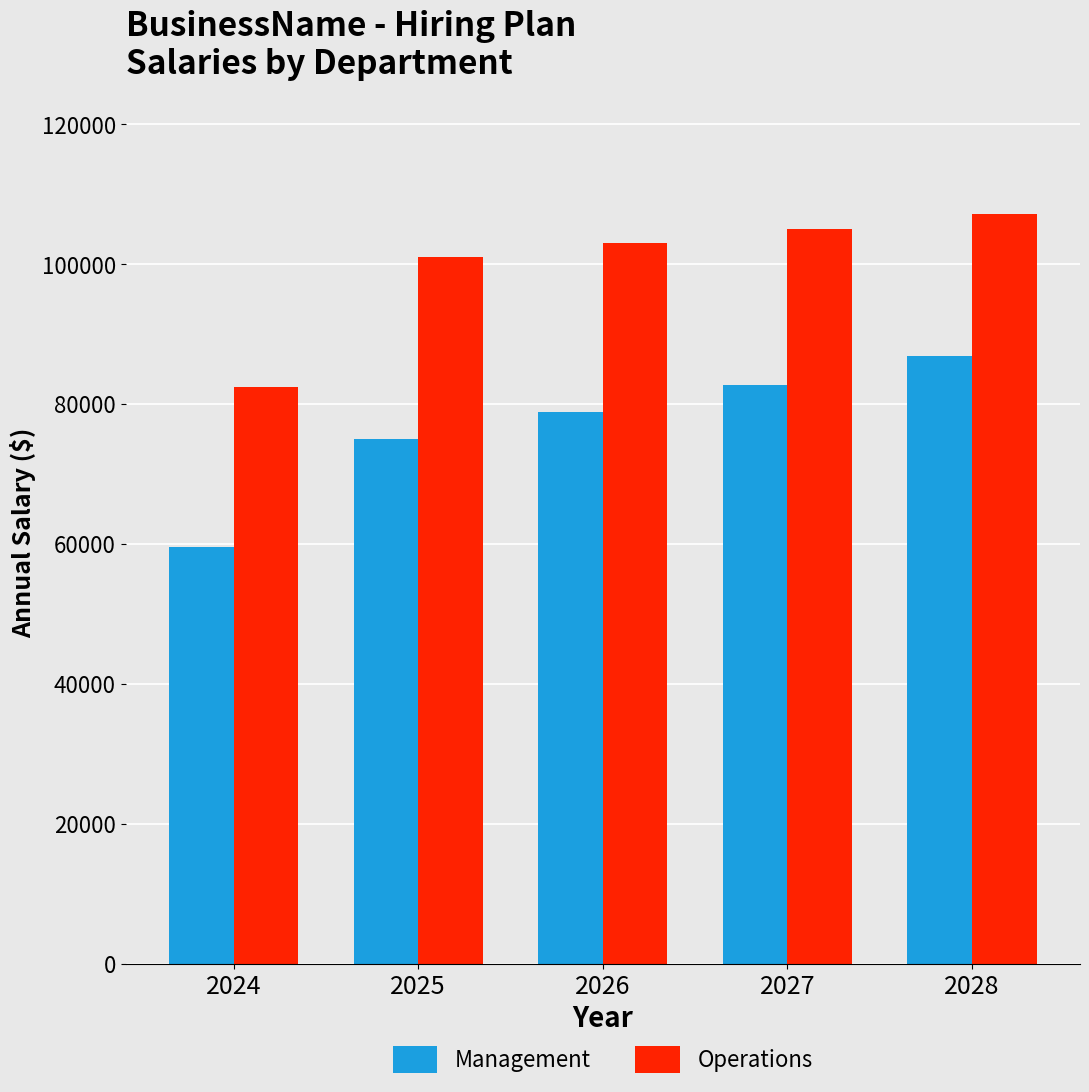

What is the smallest value displayed?

59583.3